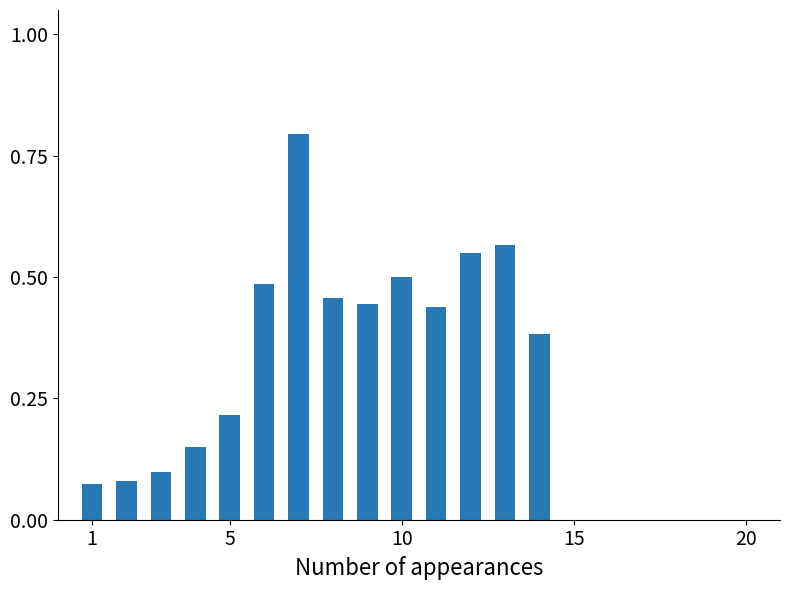

What is the sum of all values?

5.2